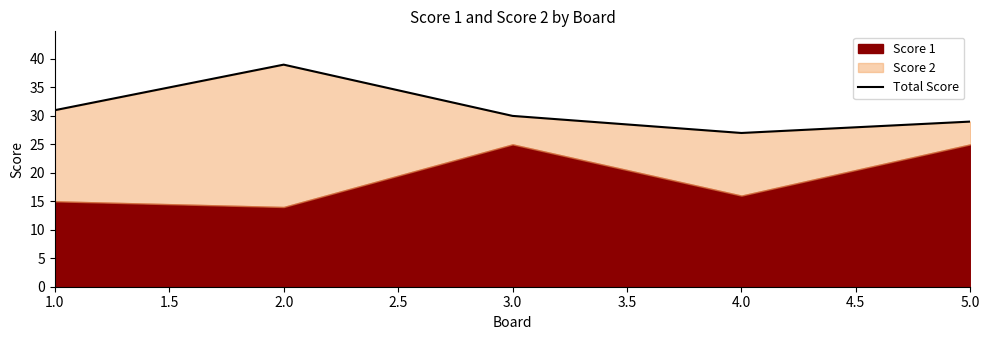

What is the difference between the second highest and second lowest values?

2